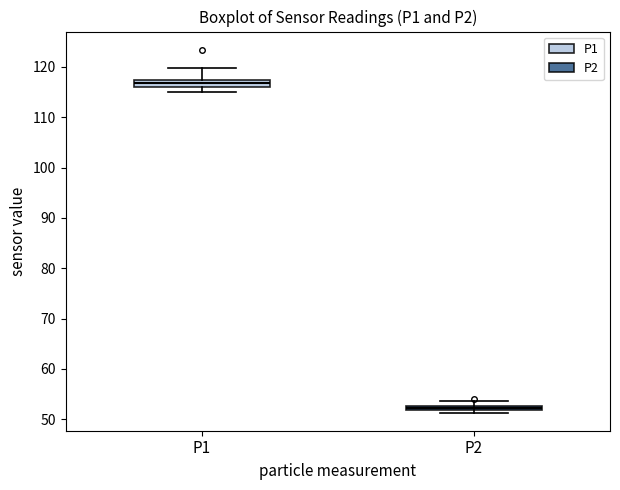

Where does the upper whisker of the box for P1 end on the y-axis? The values are not printed on the chart, so give them approximately, as read against the axis.

120